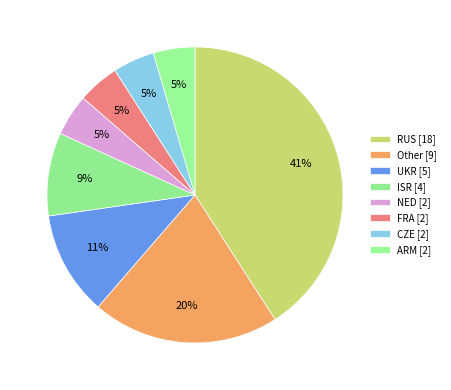

How many segments does this pie chart have?

8